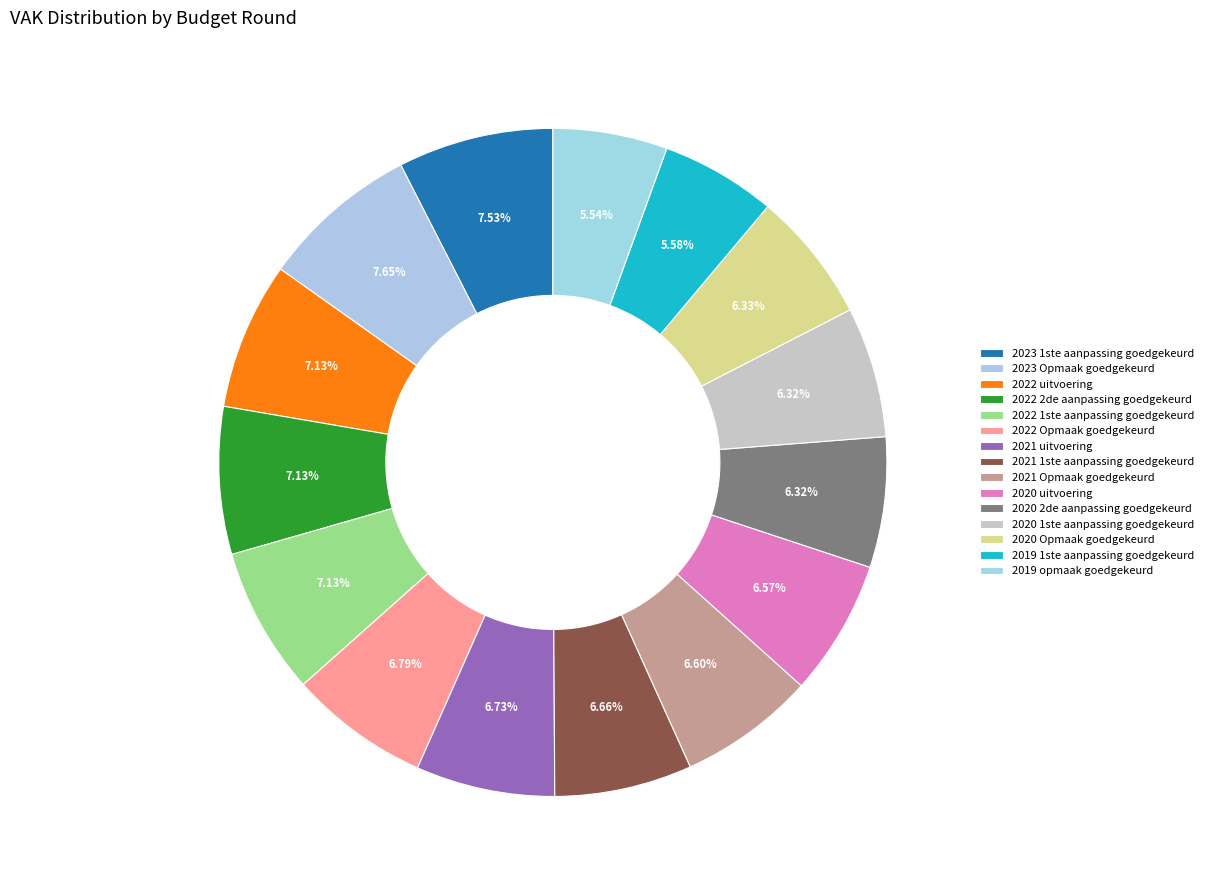

How many segments does this pie chart have?

15